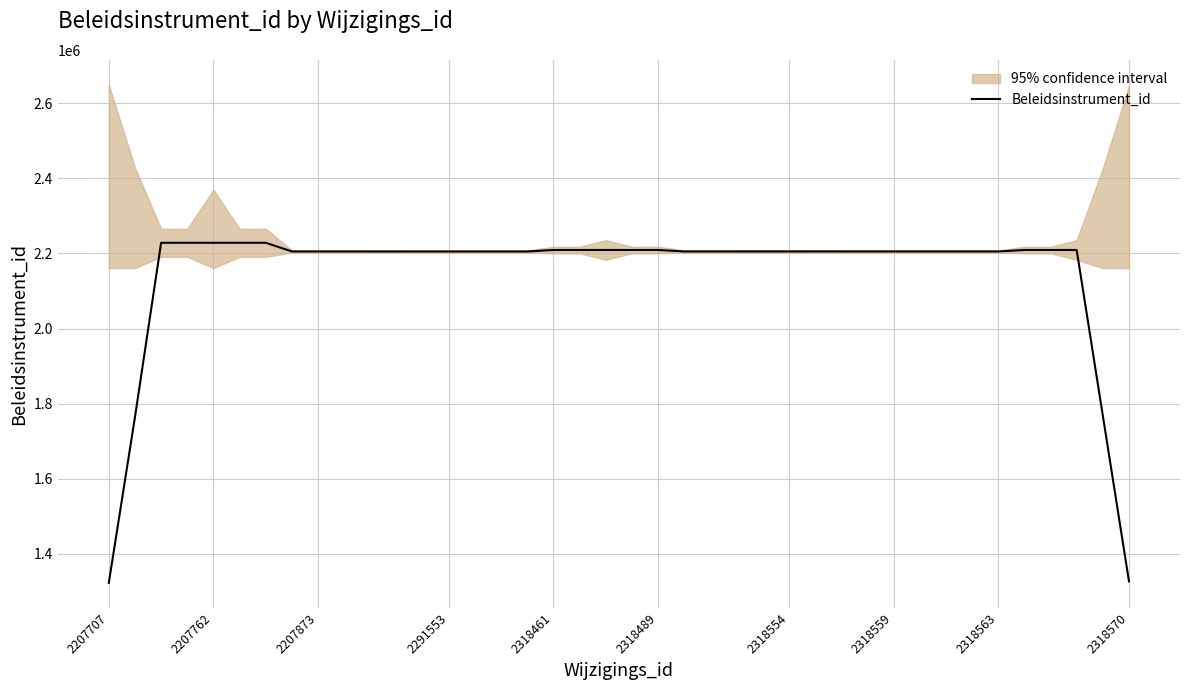

The value of Beleidsinstrument_id at 2318563 is 1236507.6. True or false?

False